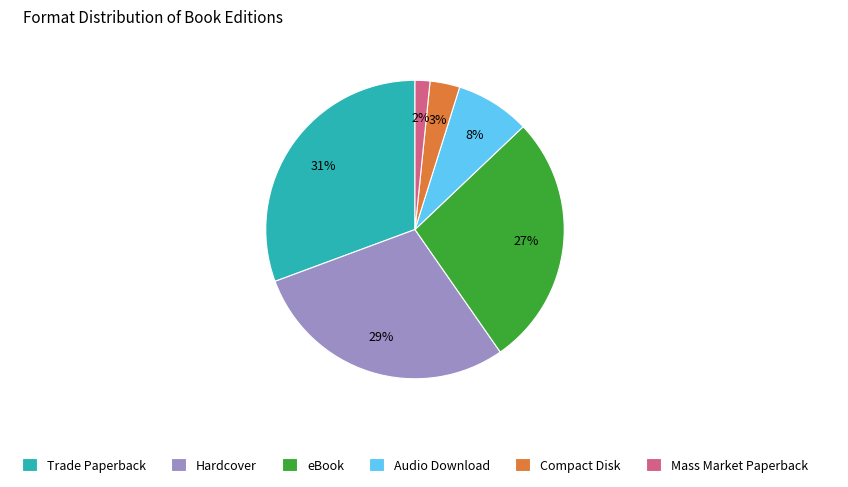

Does Mass Market Paperback account for over 50% of the chart?

No